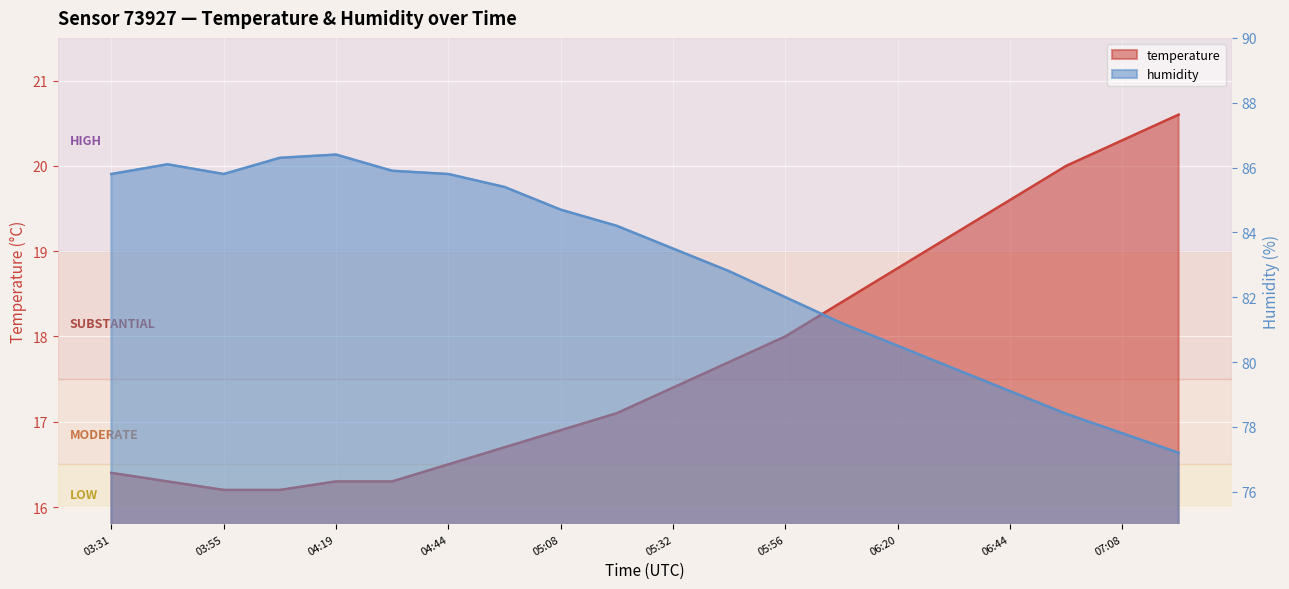

True or false: humidity and temperature intersect in this chart.

False